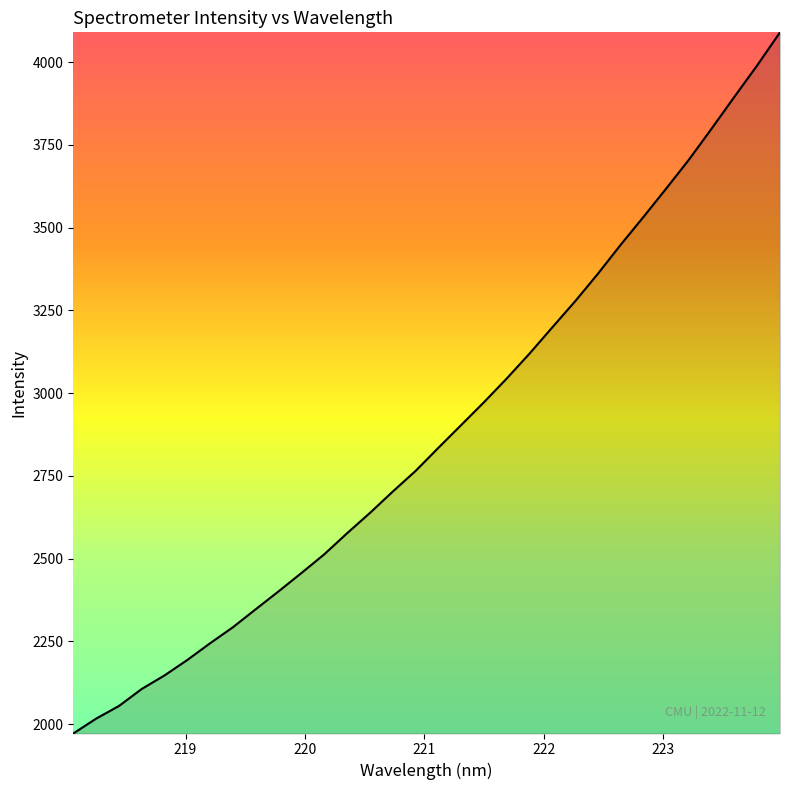

What is the difference between the maximum and minimum values?

2118.1